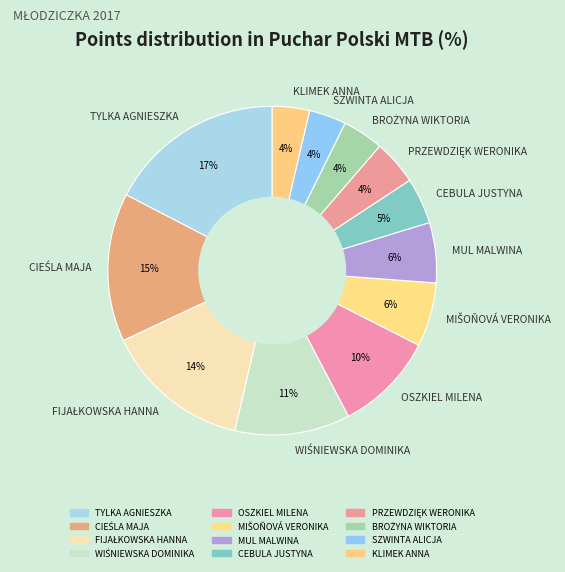

Count the number of slices in the pie.

12